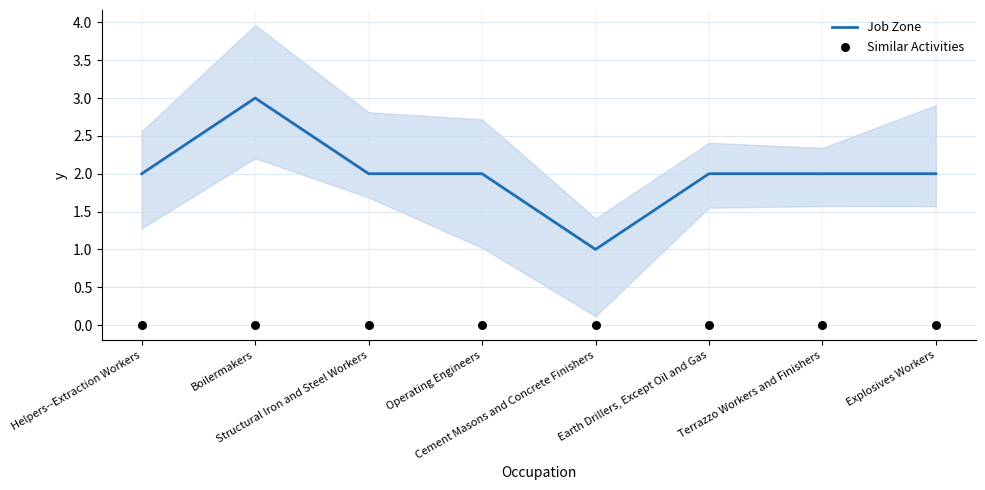

Which series reaches the minimum Y coordinate?

Similar Activities